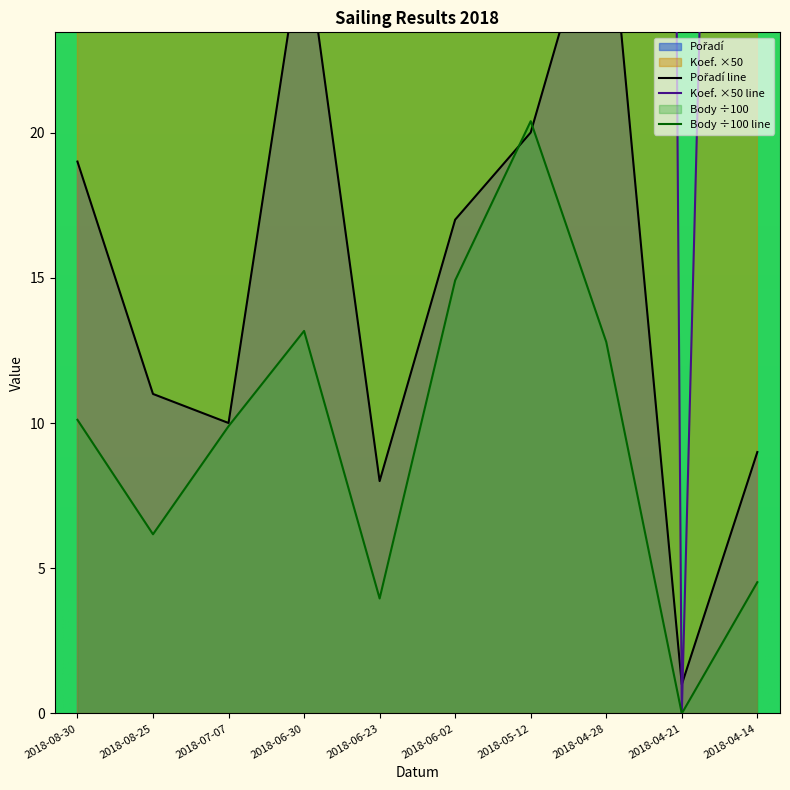

What is the label of the 3rd point from the right?

2018-04-28